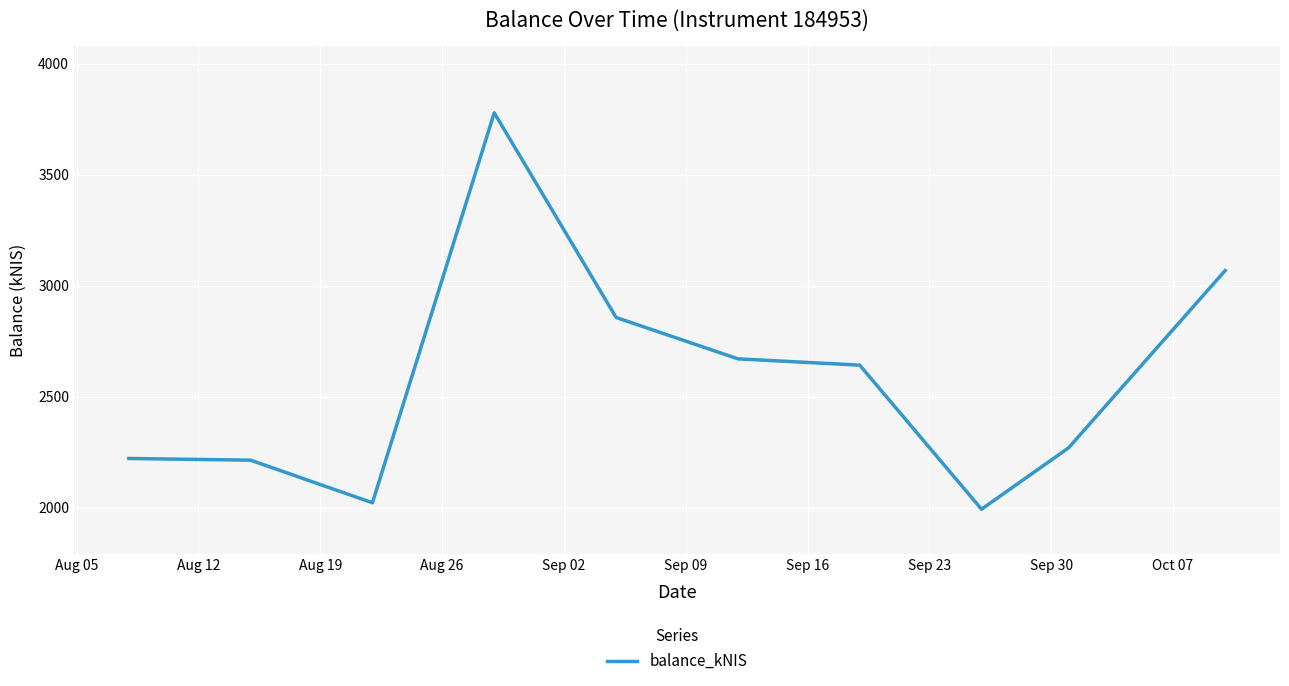

What is the minimum value shown in the chart?

1992.4